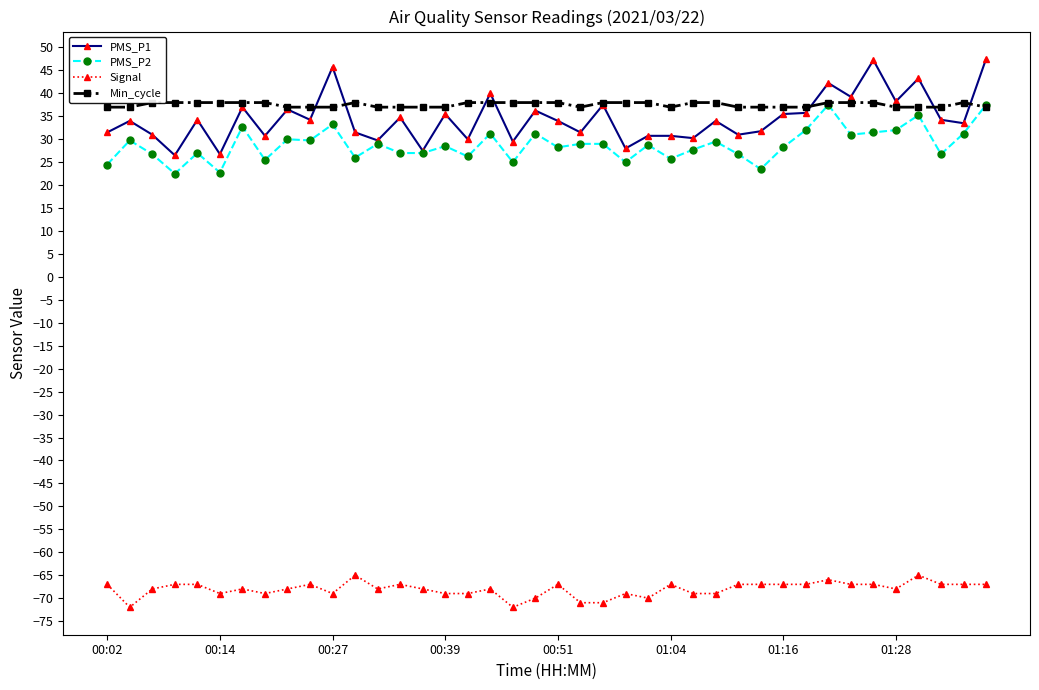

The value of Min_cycle at 34 is 38.0. True or false?

True